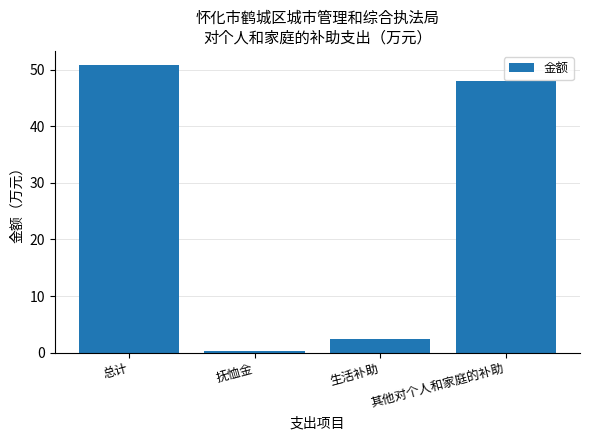

Rank the categories by value from highest to lowest.

总计, 其他对个人和家庭的补助, 生活补助, 抚恤金